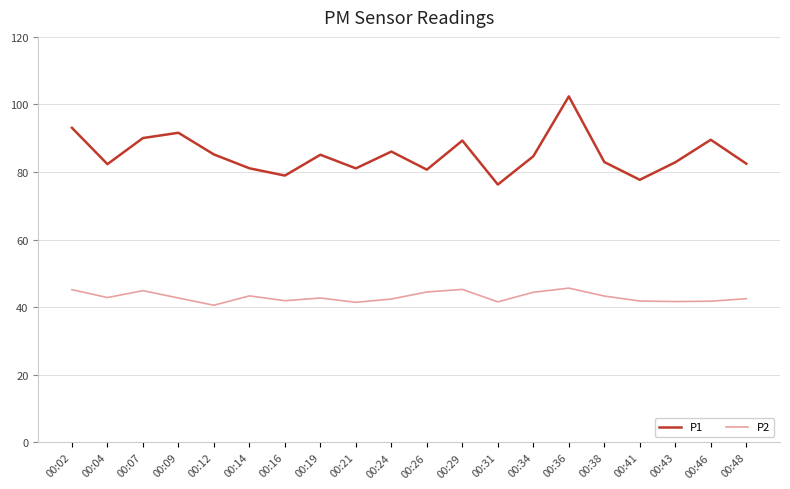

Which series changed the most between 00:02 and 00:26?

P1